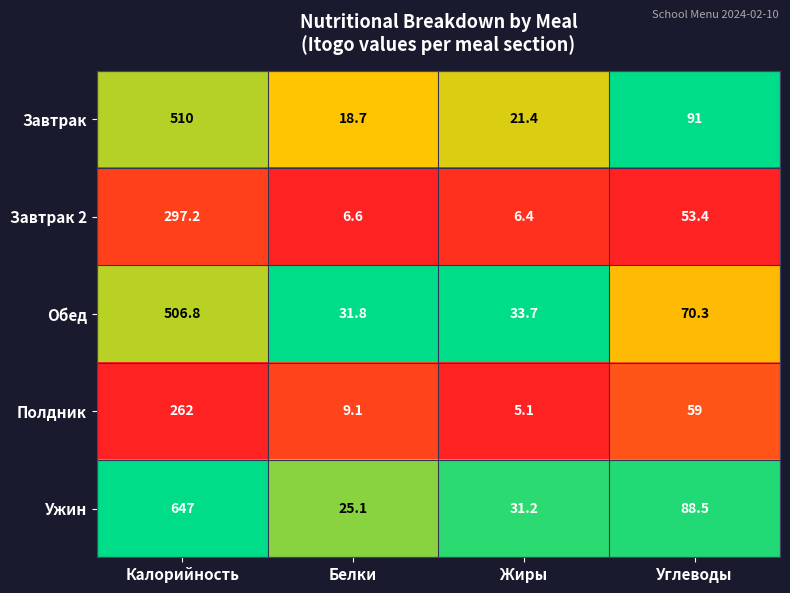

Which series has the largest total across all categories?

Ужин